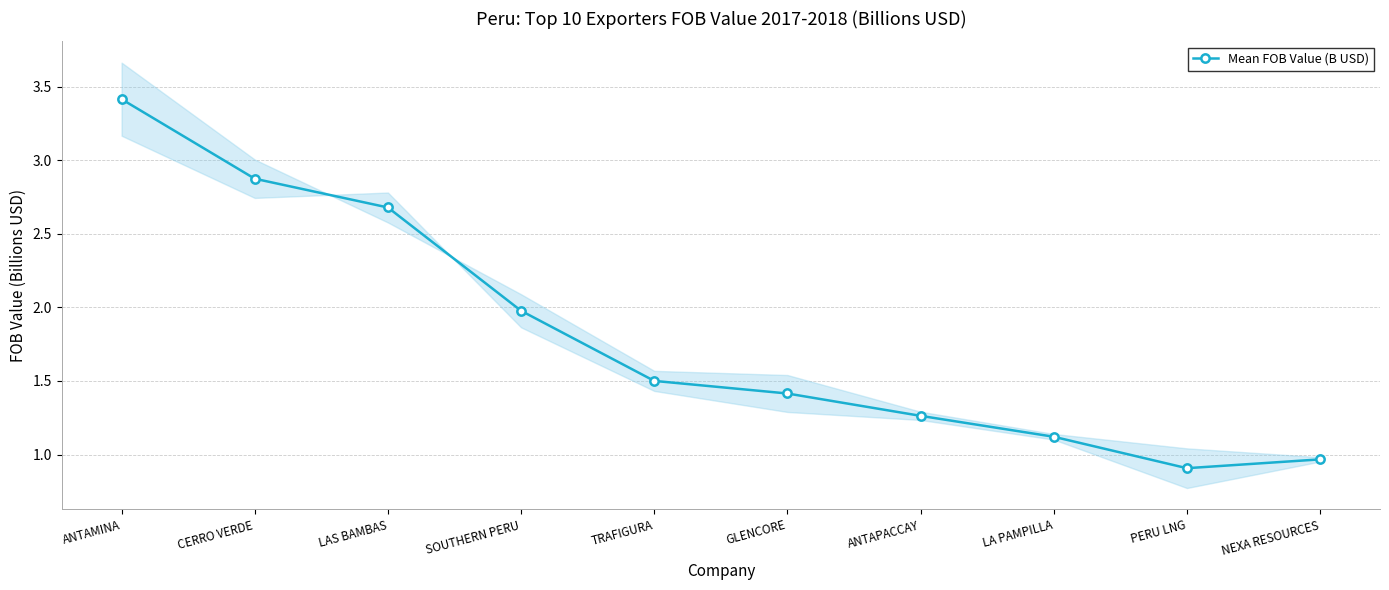

What is the value of the 1st point from the left?

3.4